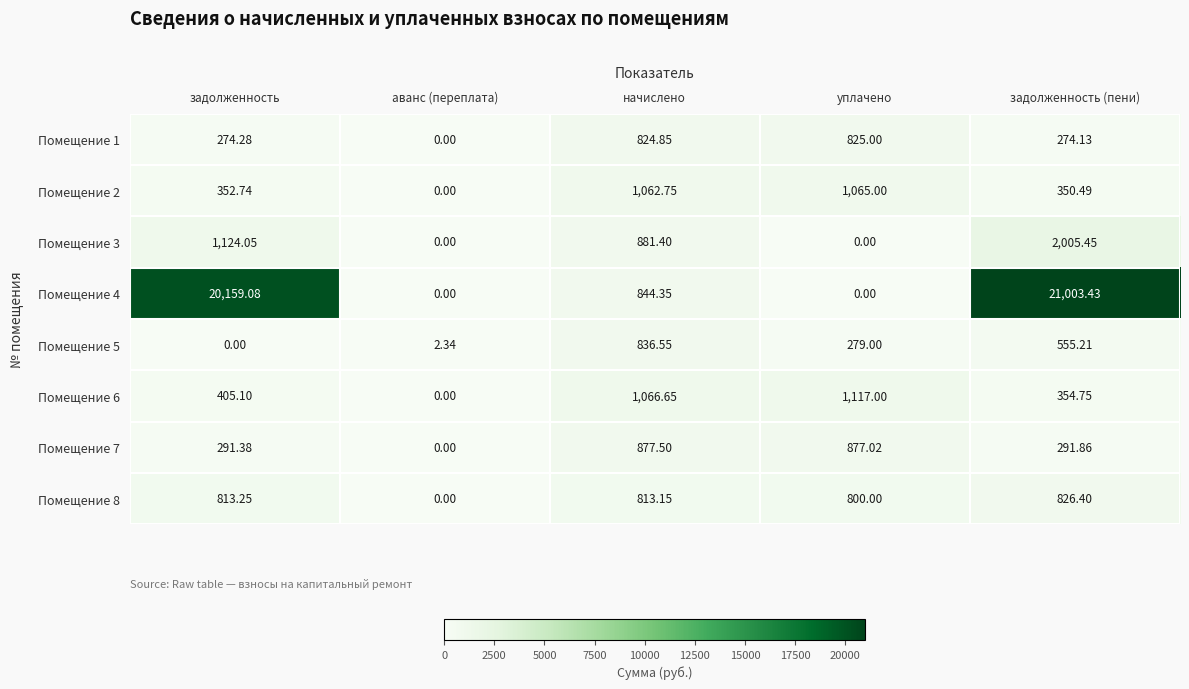

Which category has the highest value in the Помещение 2 series?

уплачено